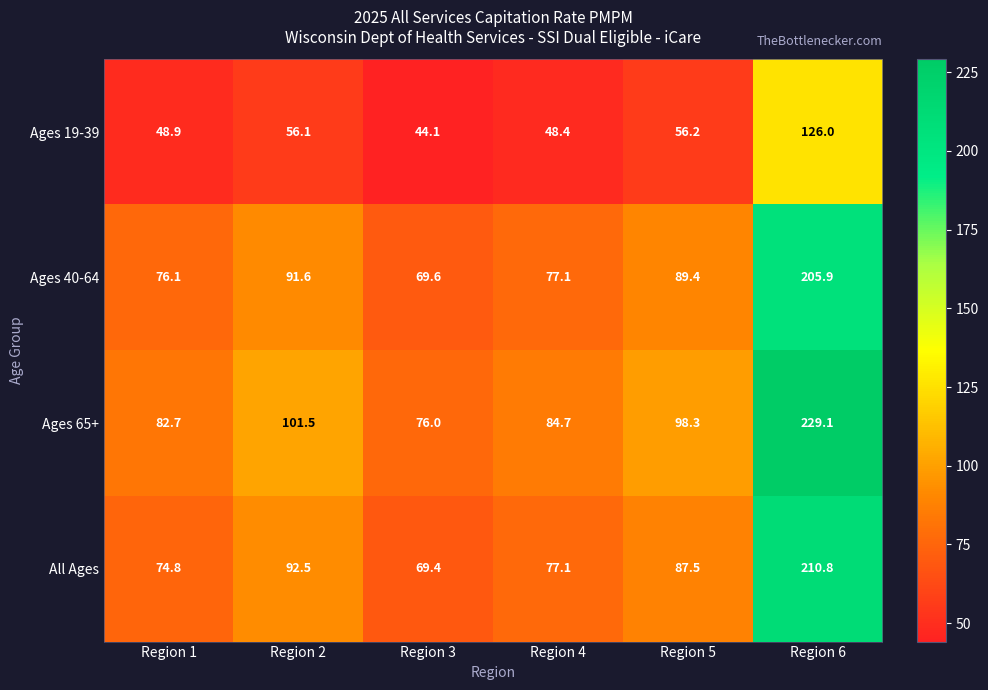

What is the highest value of the Ages 40-64 series?

205.9